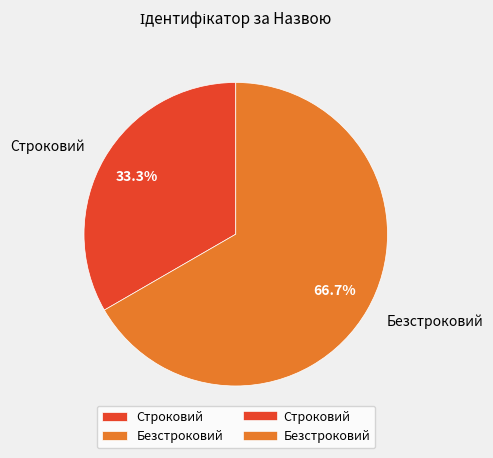

How many slices are in this pie chart?

2